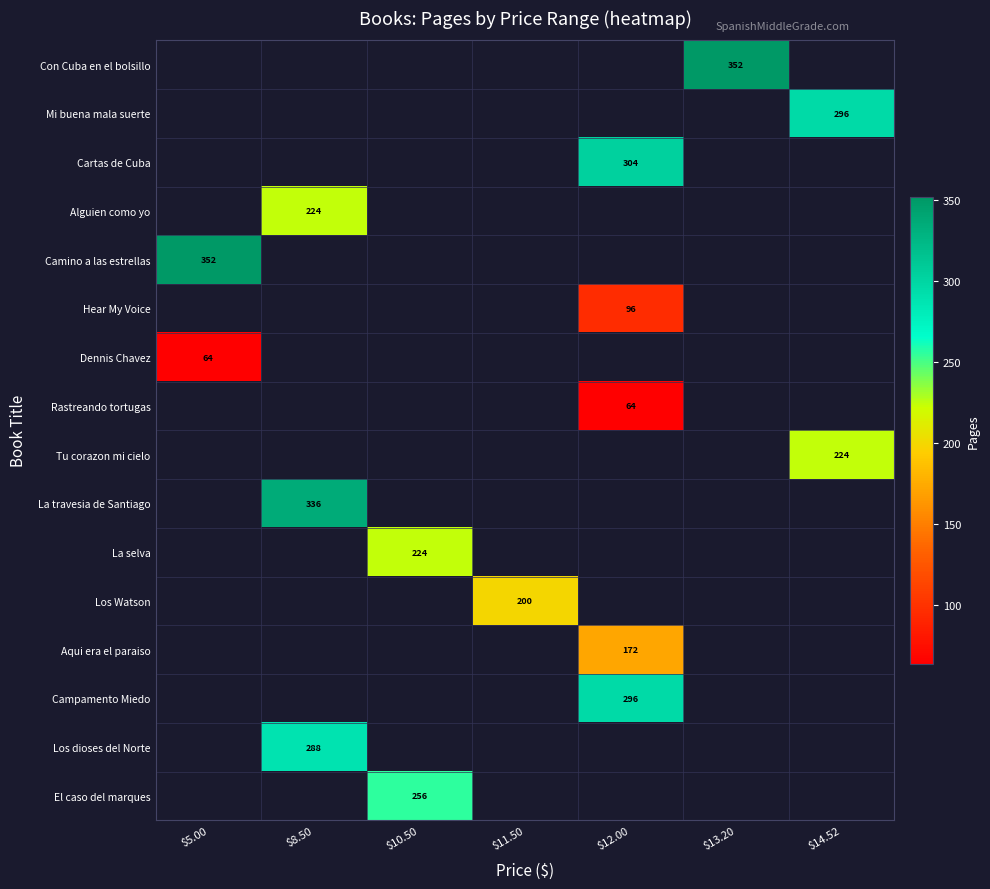

True or false: Alguien como yo has a value of 54 at $8.50.

False